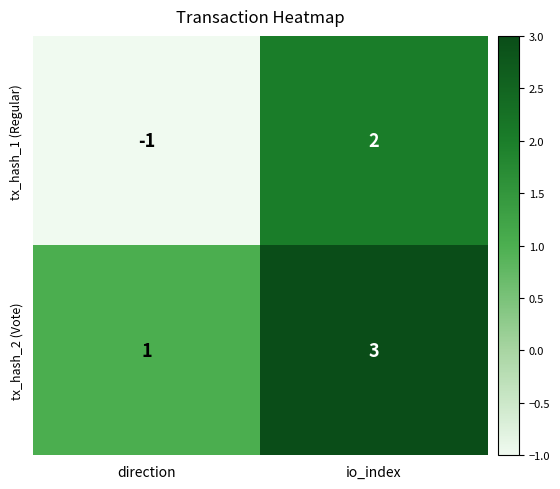

The value of tx_hash_1 (Regular) at io_index is 1. True or false?

False